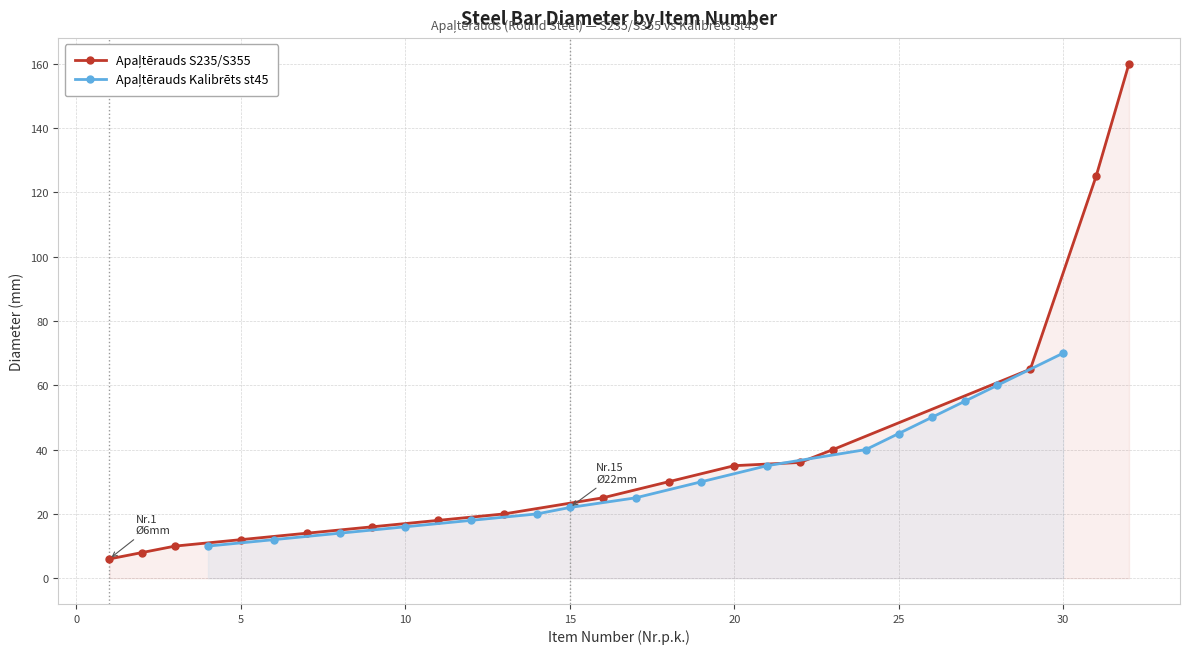

How many data points does each series have?

16